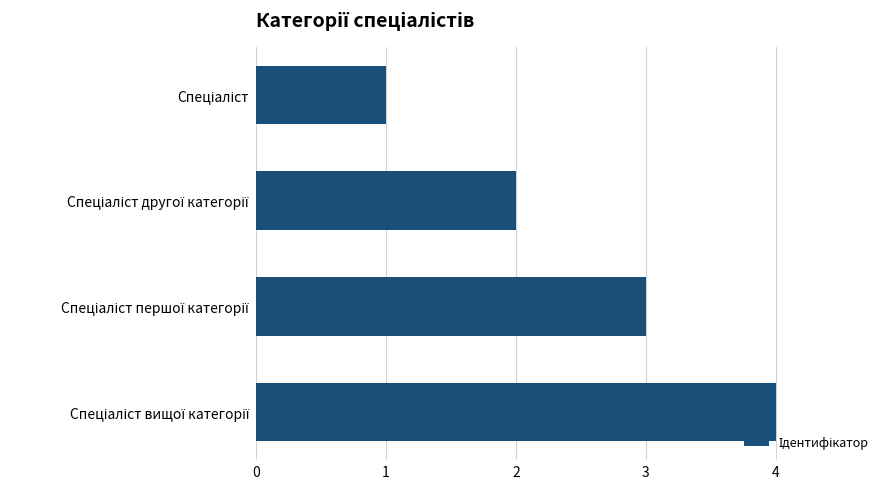

What is the sum of all values?

10